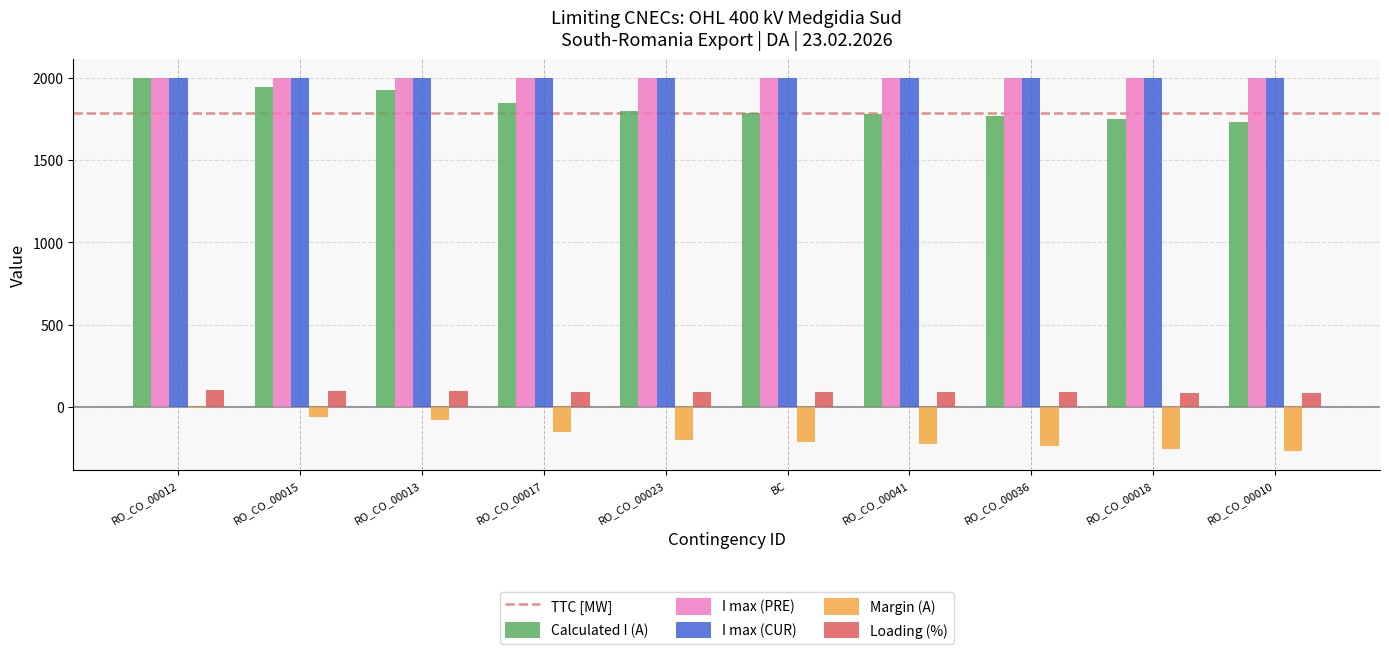

What is the spread (max minus min) of values at RO_CO_00023?

2203